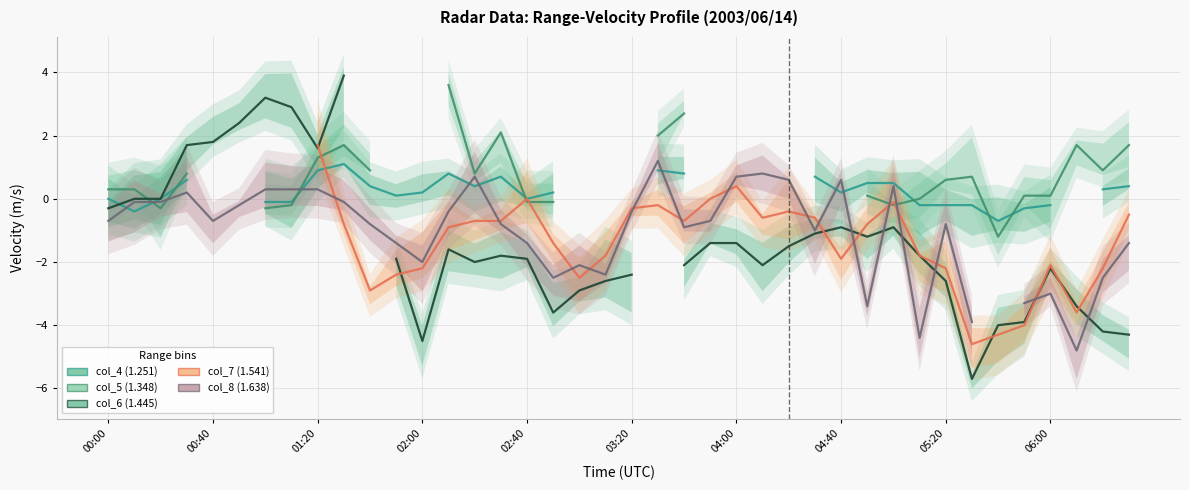

What is the label of the 40th point from the left?

39